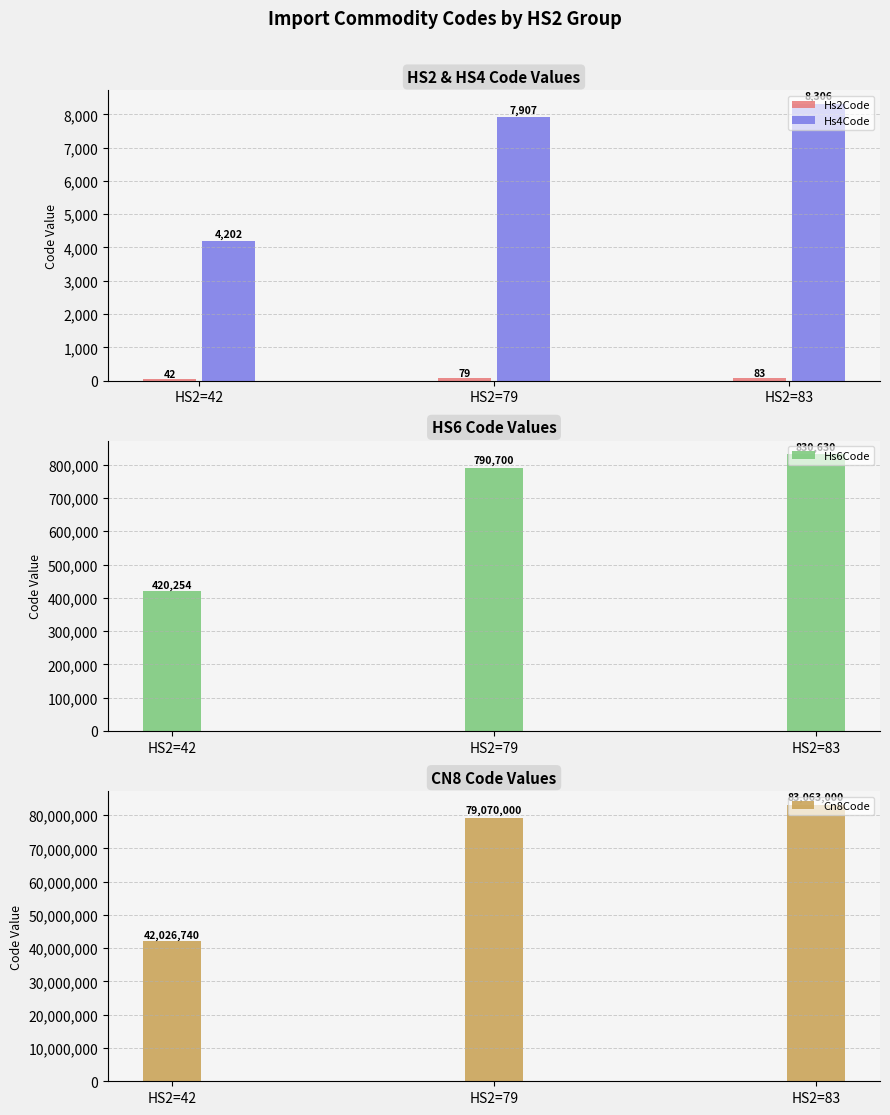

Reading right to left, list all the values displayed in this chart.

Hs2Code: HS2=83=83	HS2=79=79	HS2=42=42
Hs4Code: HS2=83=8306	HS2=79=7907	HS2=42=4202
Hs6Code: HS2=83=830630	HS2=79=790700	HS2=42=420254
Cn8Code: HS2=83=83063000	HS2=79=79070000	HS2=42=42026740